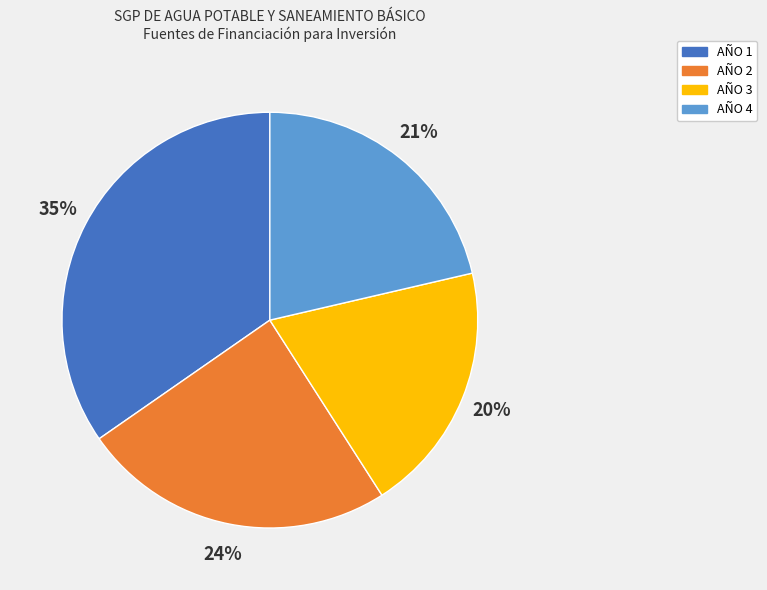

Is it true that AÑO 3 is 20% of the pie?

True